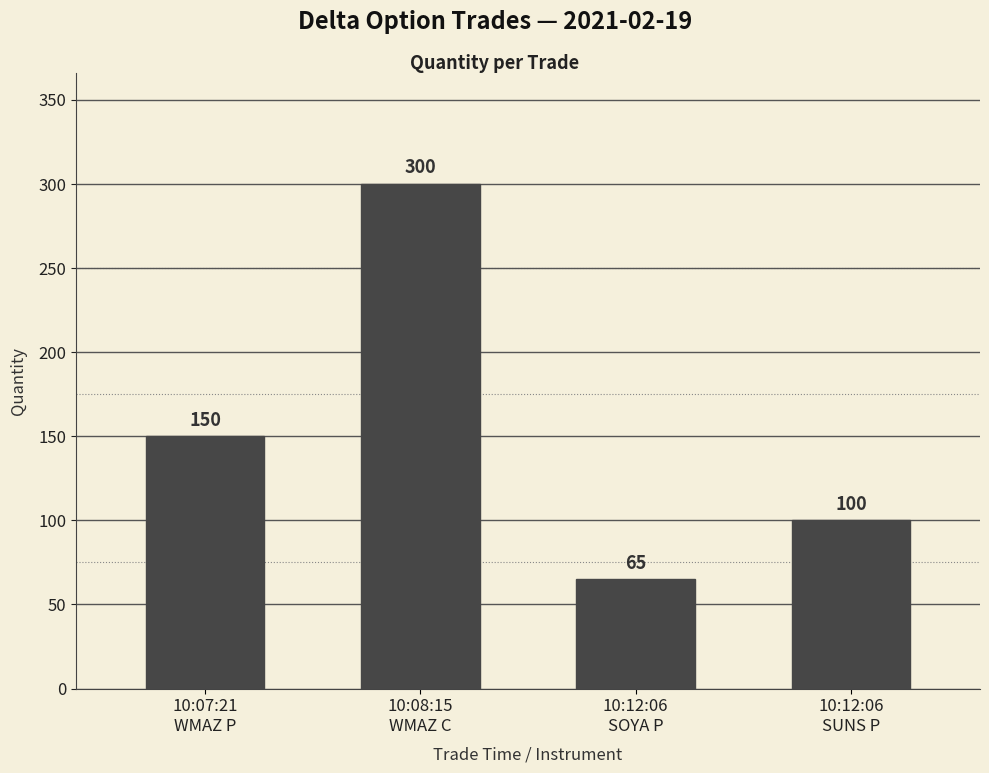

Rank the categories by value from lowest to highest.

10:12:06
SOYA P, 10:12:06
SUNS P, 10:07:21
WMAZ P, 10:08:15
WMAZ C